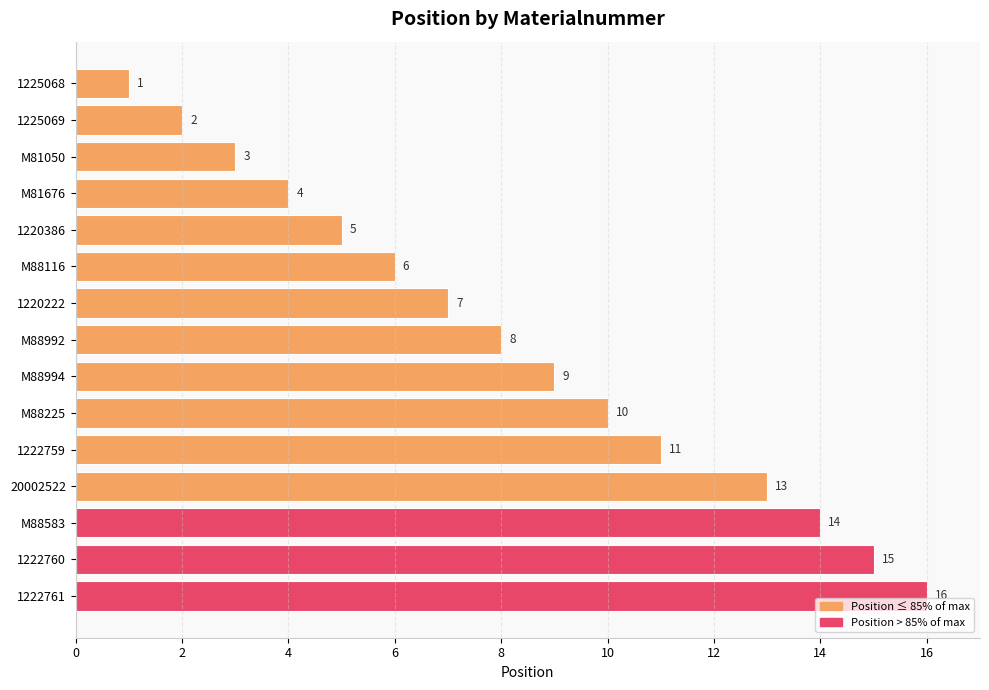

Count the number of categories in the chart.

15